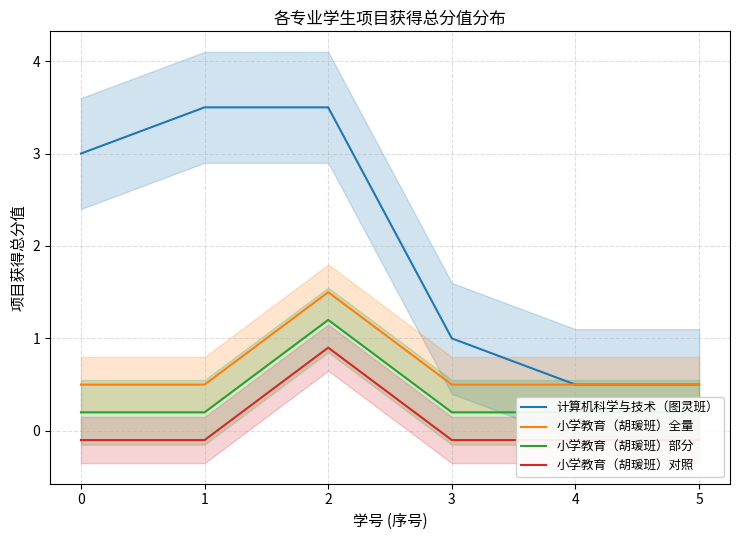

Read the 小学教育（胡瑗班）全量 value at 2.

1.5